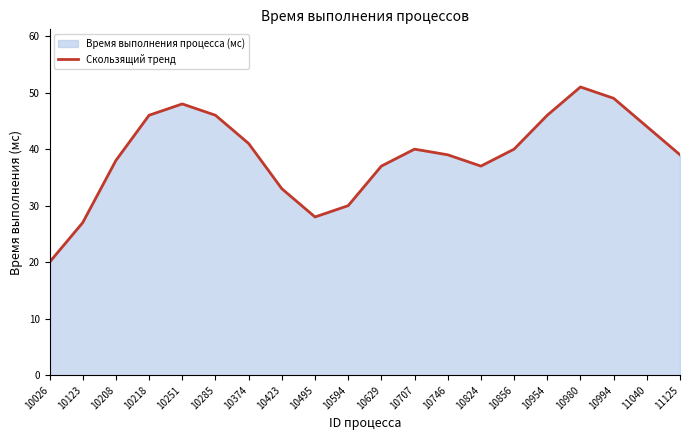

Approximately how many times larger is the value at 10629 compared to 10374?

0.9